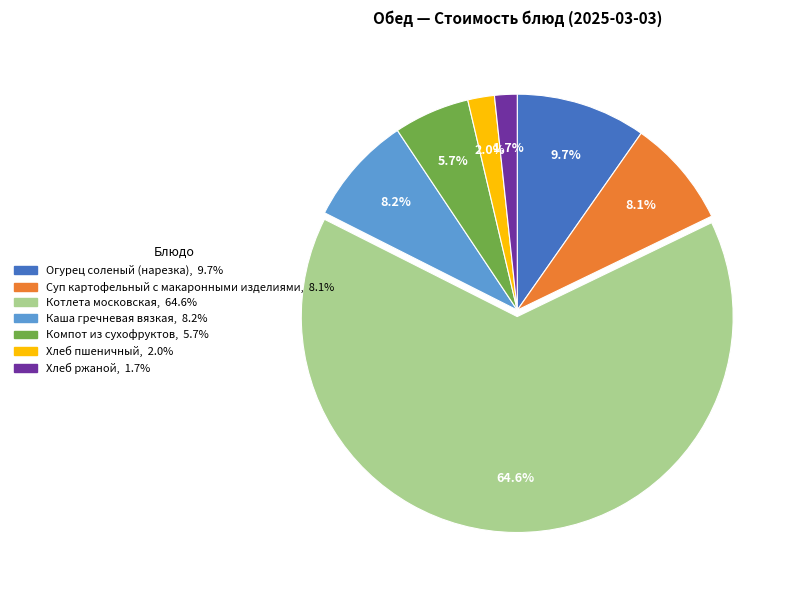

What is the majority slice?

Котлета московская